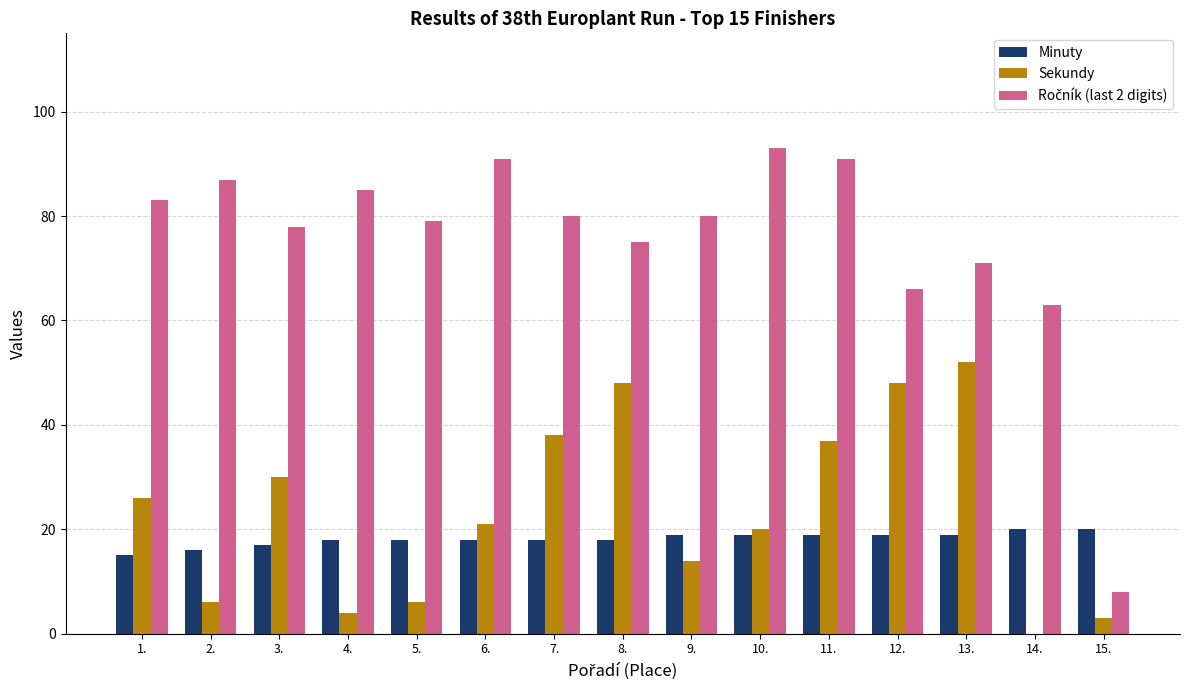

Is the value of Sekundy at 5. greater than the value of Minuty at 7.?

No